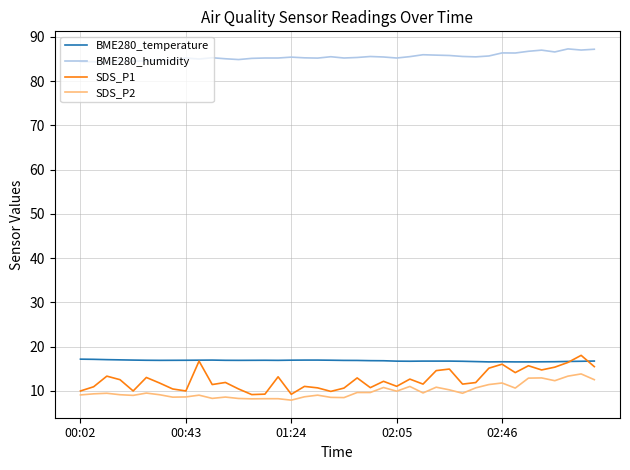

True or false: SDS_P2 and BME280_temperature cross at least once.

False